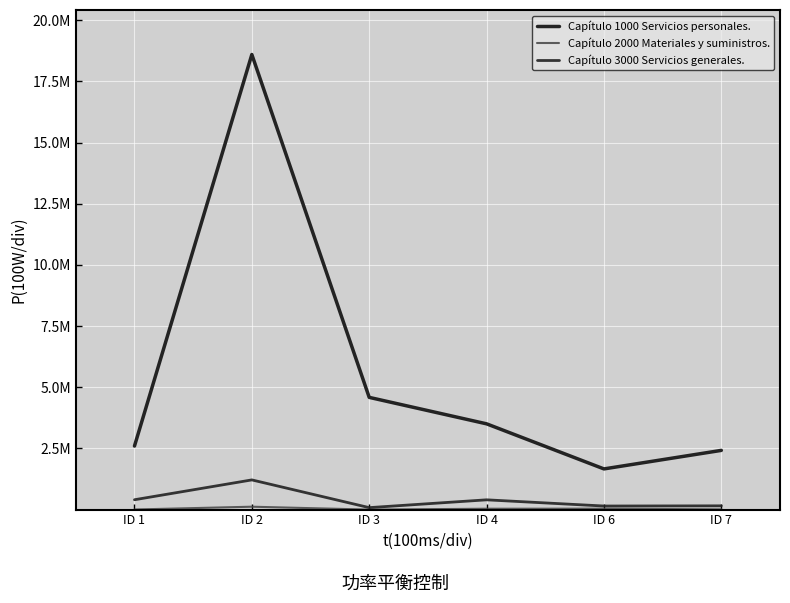

How many lines are shown in the chart?

3